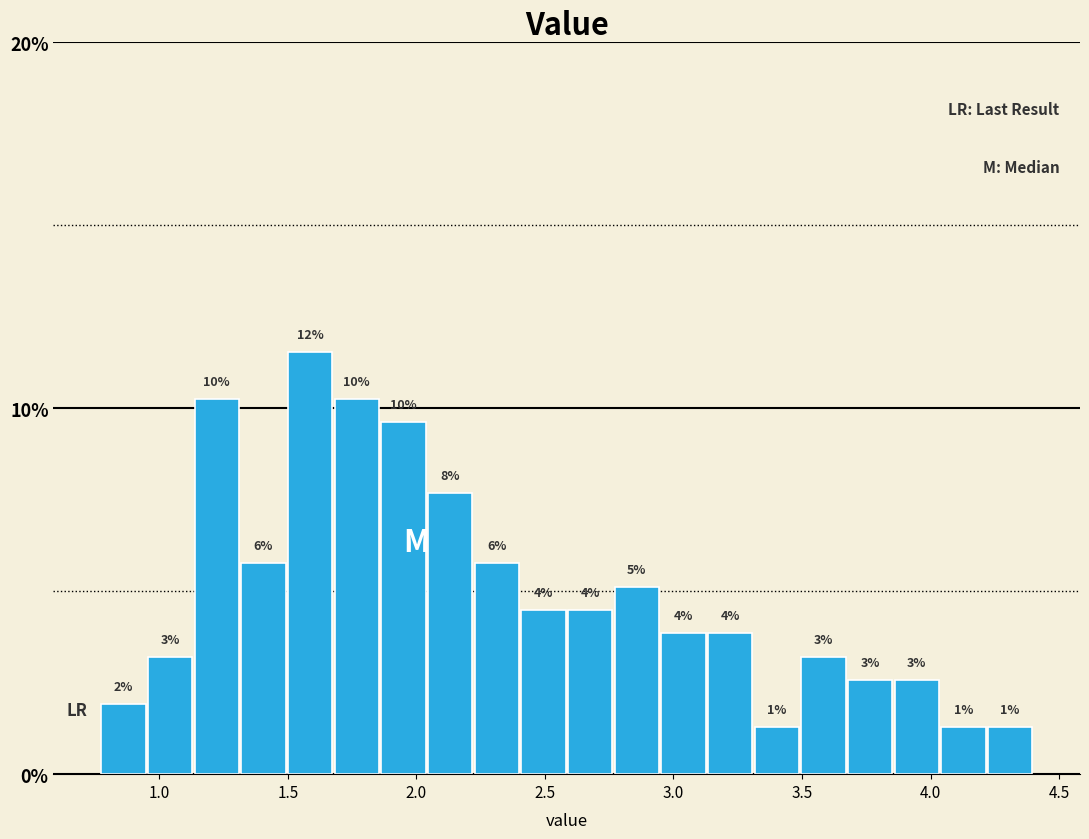

Around what value on the x-axis is the tallest bar? Give the approximate position of its centre, as read against the axis.

1.60